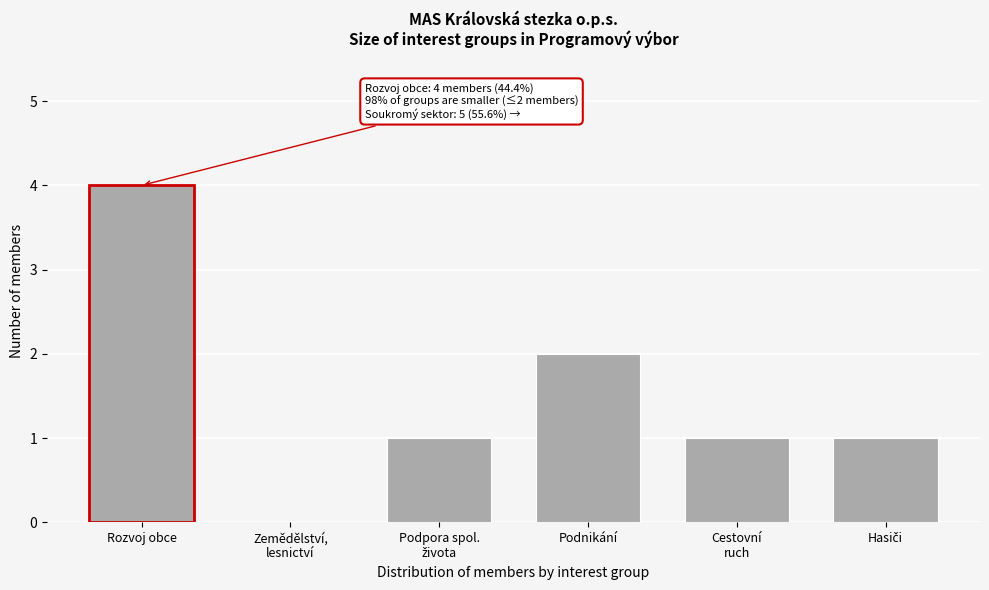

At which category does the chart reach its peak across all series?

Rozvoj obce